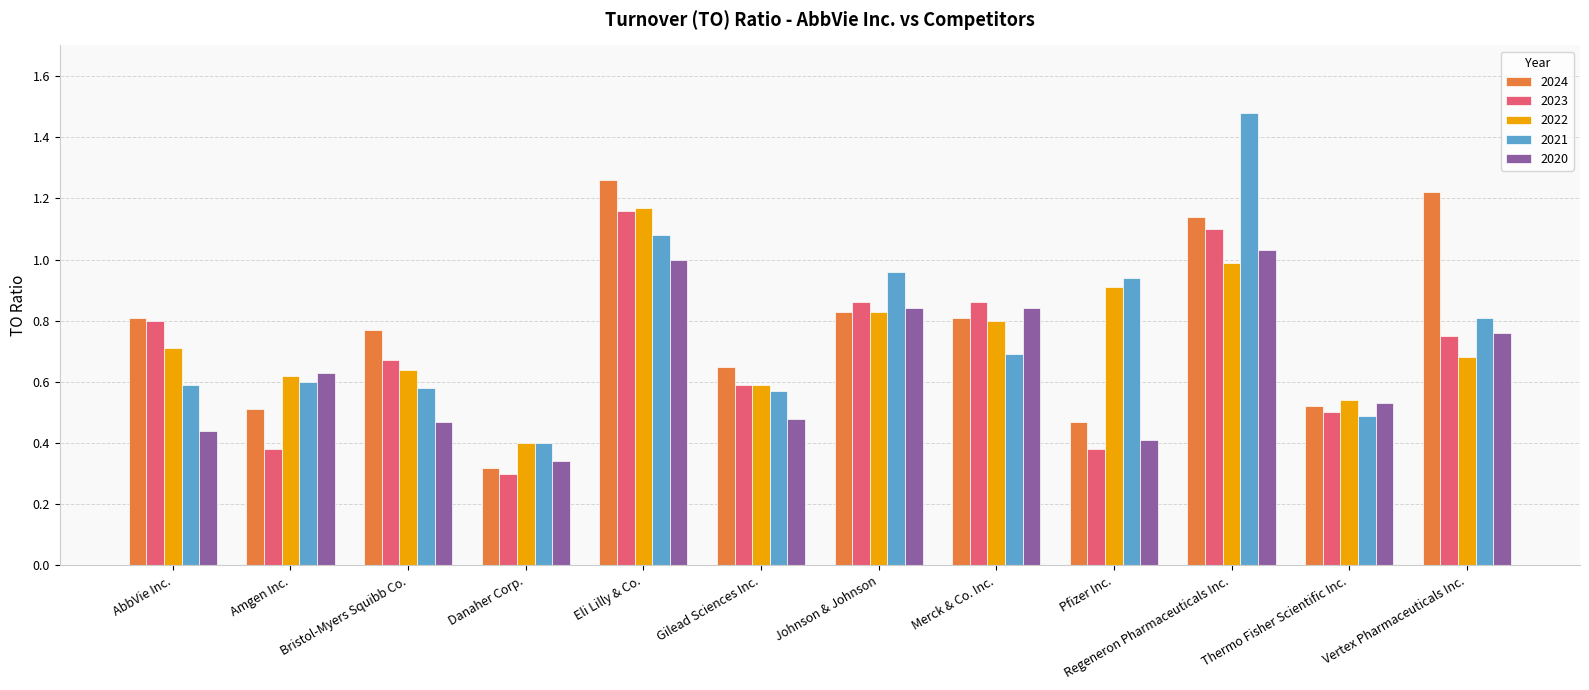

The value of 2020 at Eli Lilly & Co. is 1.0. True or false?

True